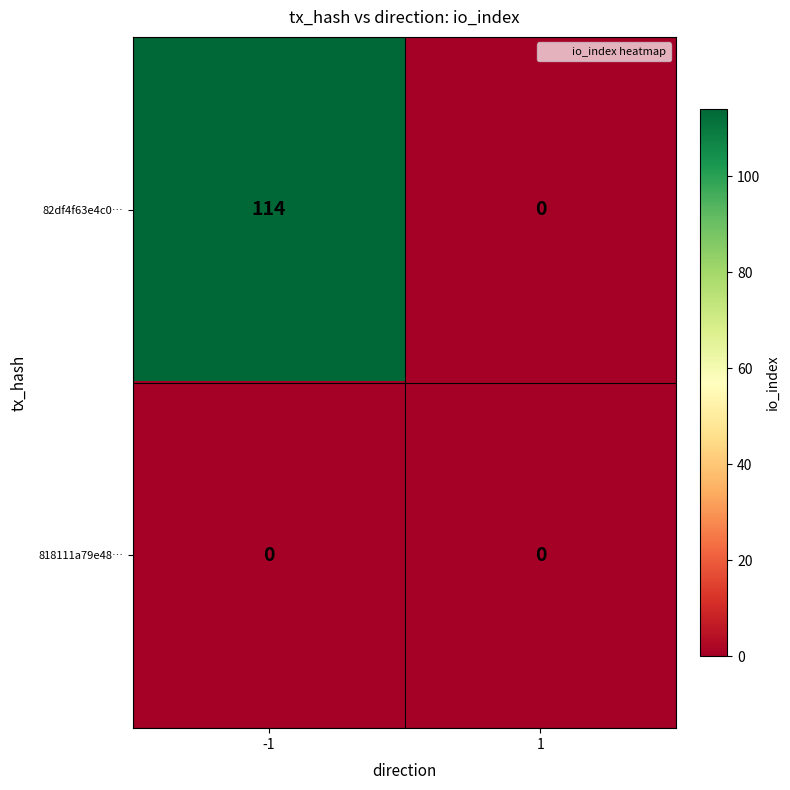

Reading right to left, list all the values displayed in this chart.

82df4f63e4c0…: 0	114
818111a79e48…: 0	0